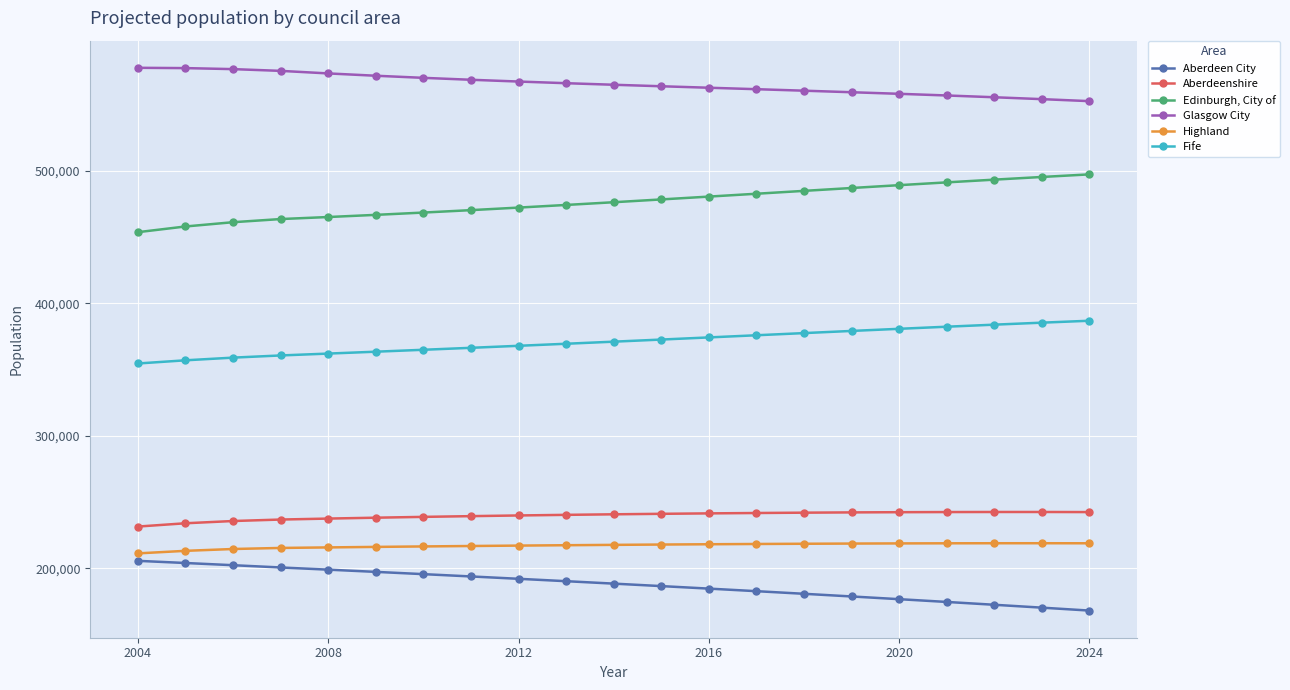

What is the difference between the maximum and minimum values in the Edinburgh, City of series?

43604